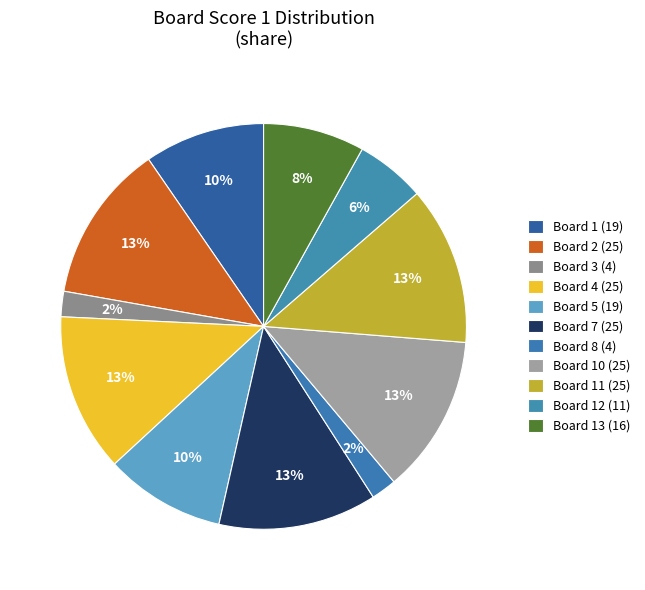

What portion of the pie excludes Board 1 (19)?

90.4%